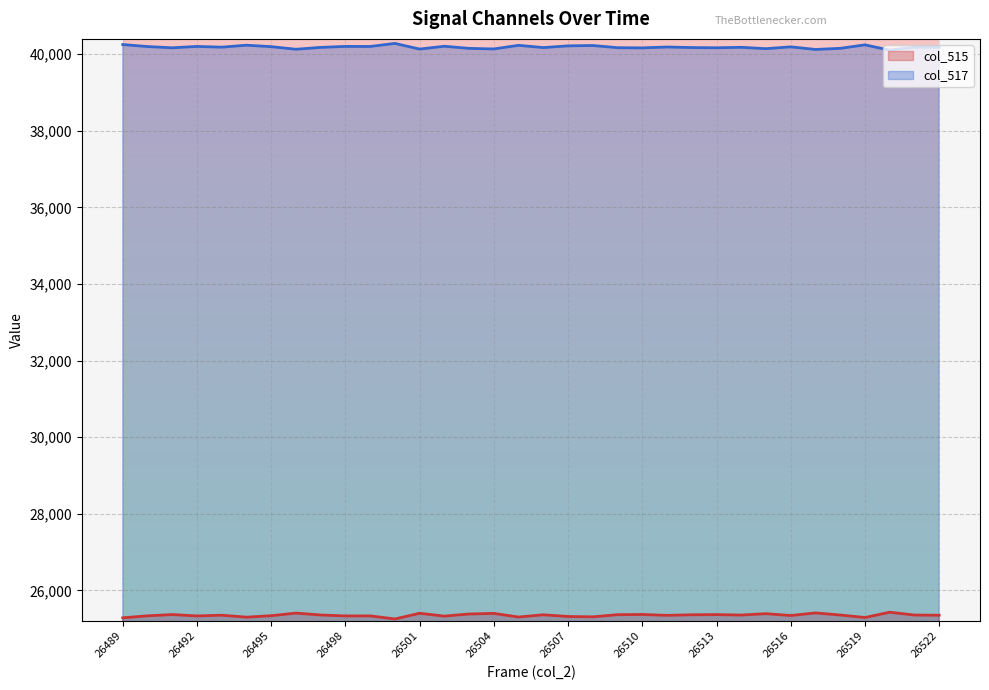

What is the value of the col_515 (line) point at the 14th from the left?

25327